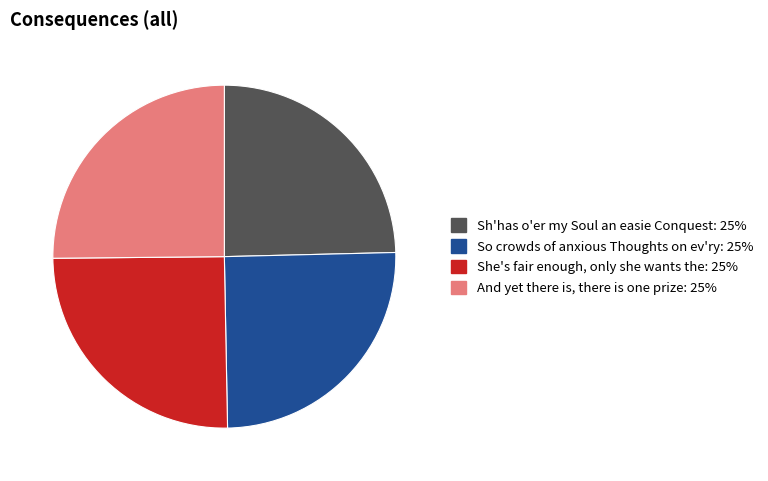

Count the number of slices in the pie.

4